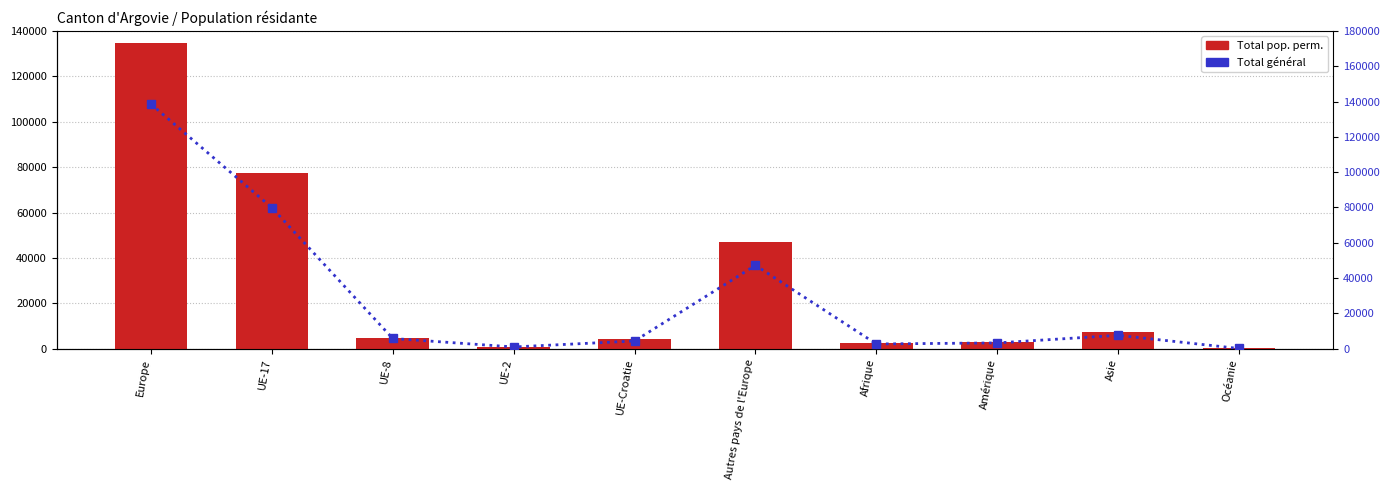

At which category is the sum across all series the highest?

Europe